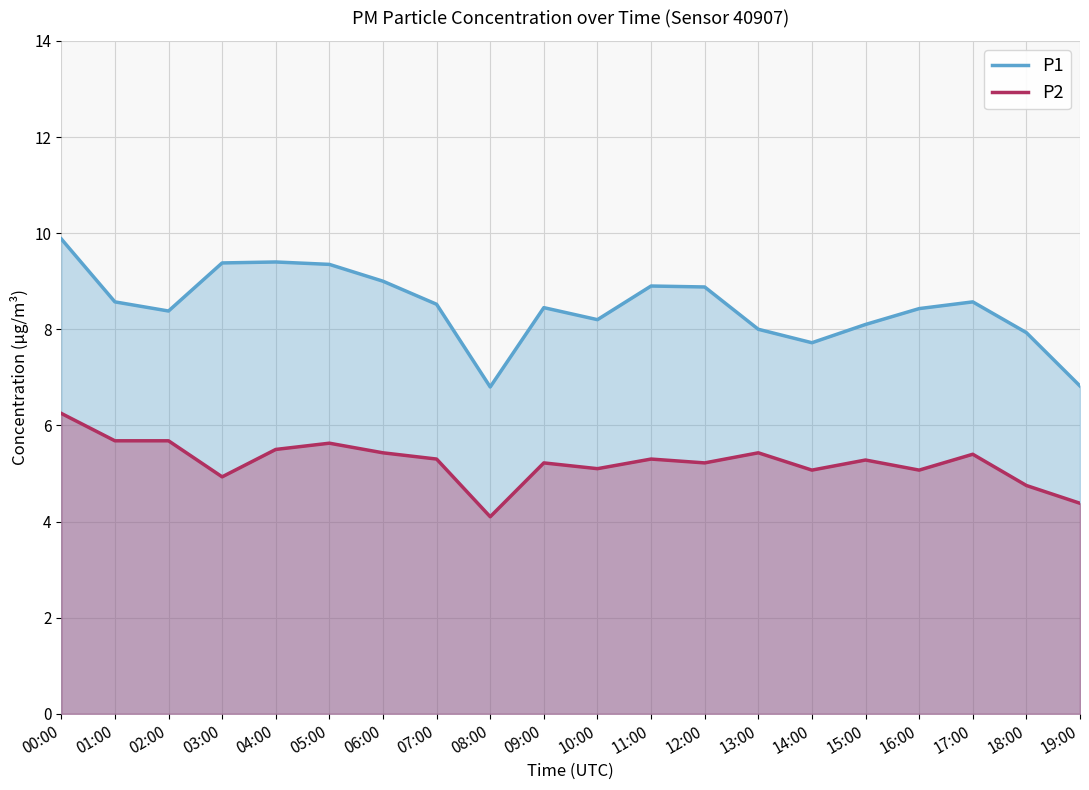

Reading left to right, extract all data points from this chart.

P1: 9.9	8.6	8.4	9.4	9.4	9.3	9.0	8.5	6.8	8.4	8.2	8.9	8.9	8.0	7.7	8.1	8.4	8.6	7.9	6.8
P2: 6.2	5.7	5.7	4.9	5.5	5.6	5.4	5.3	4.1	5.2	5.1	5.3	5.2	5.4	5.1	5.3	5.1	5.4	4.8	4.4